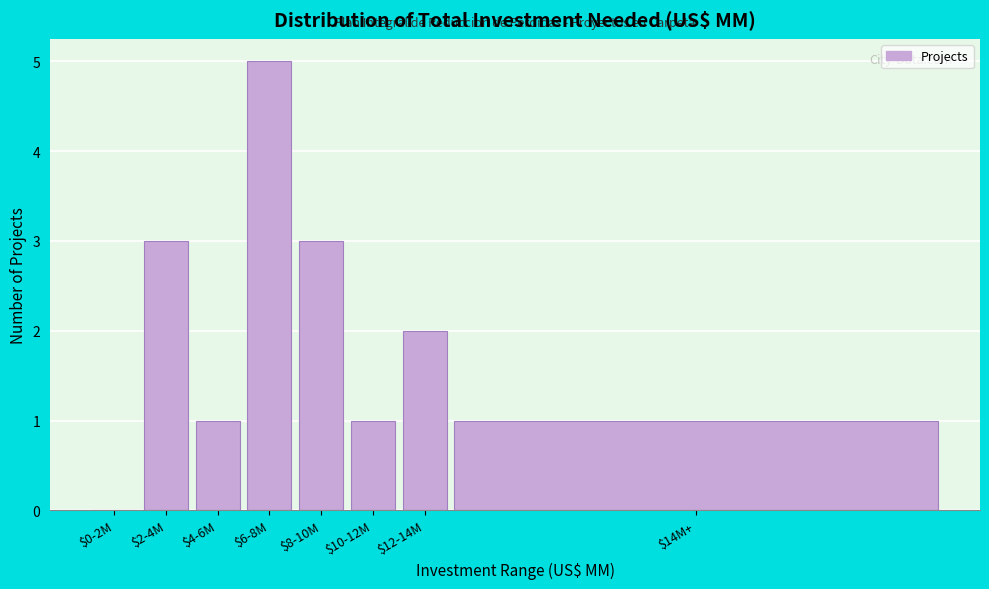

True or false: the data shows 1 at $10-12M.

True